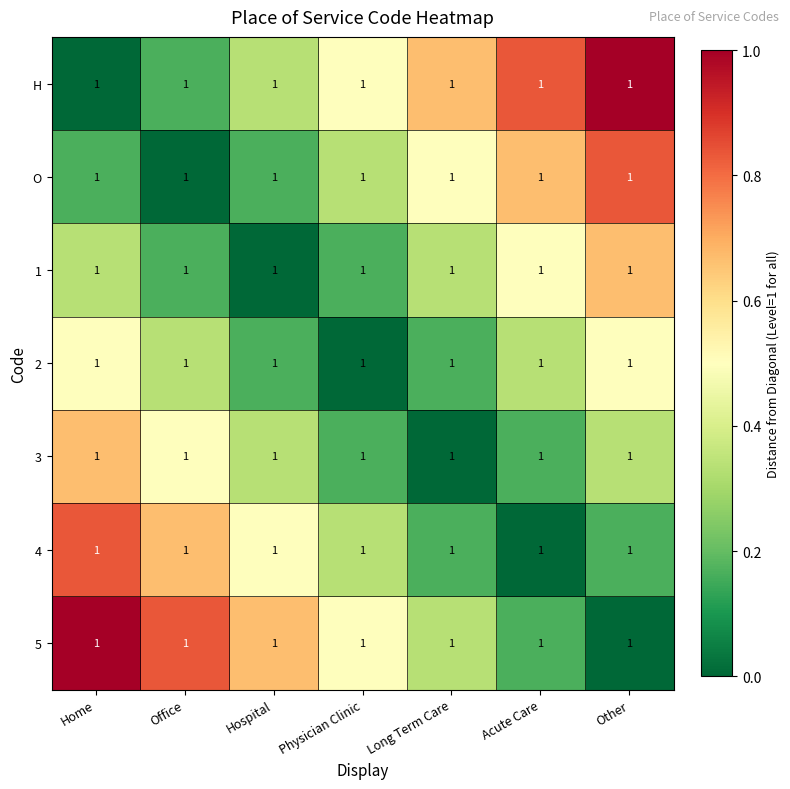

At how many categories does at least one series exceed 0?

7